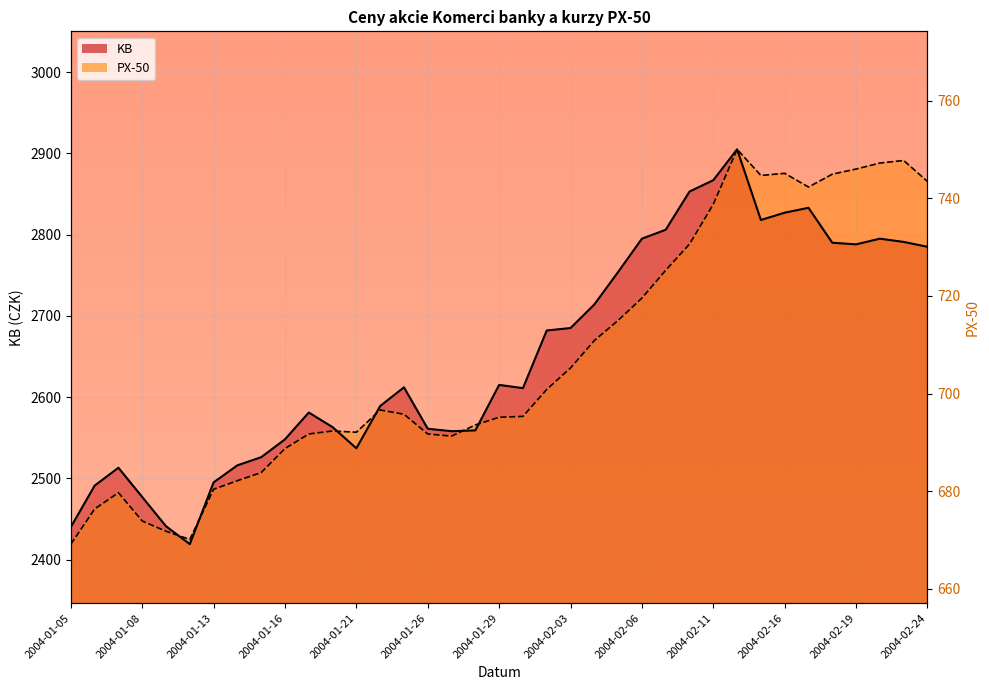

What is the lowest value of the KB series?

2419.0